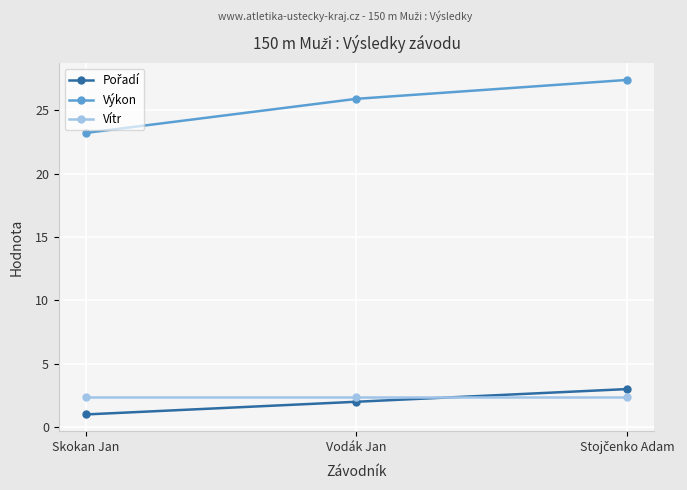

What is the minimum value for Výkon?

23.2